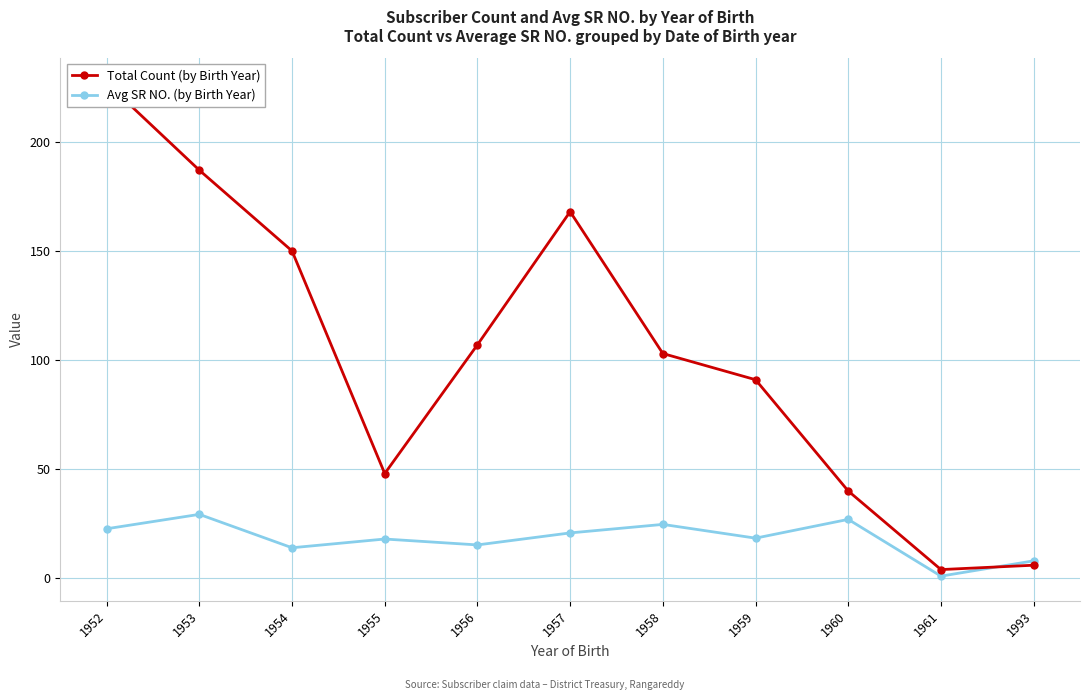

What is the smallest value displayed?

1.0